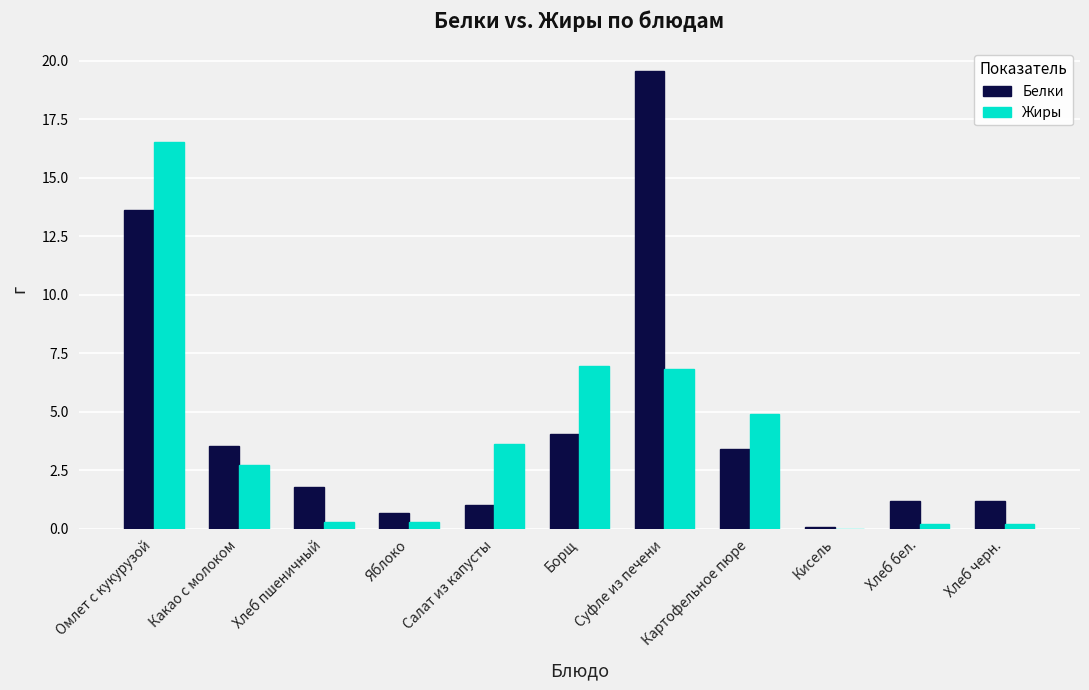

What is the sum of all Белки values?

50.1